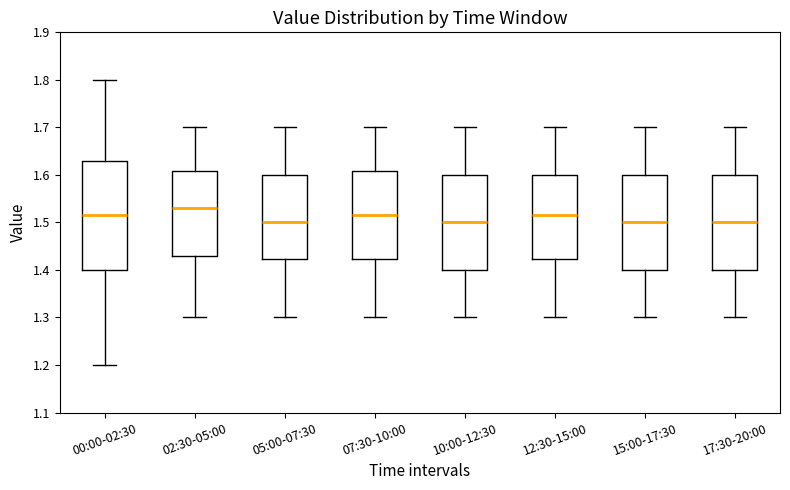

Which box has the highest median line?

02:30-05:00